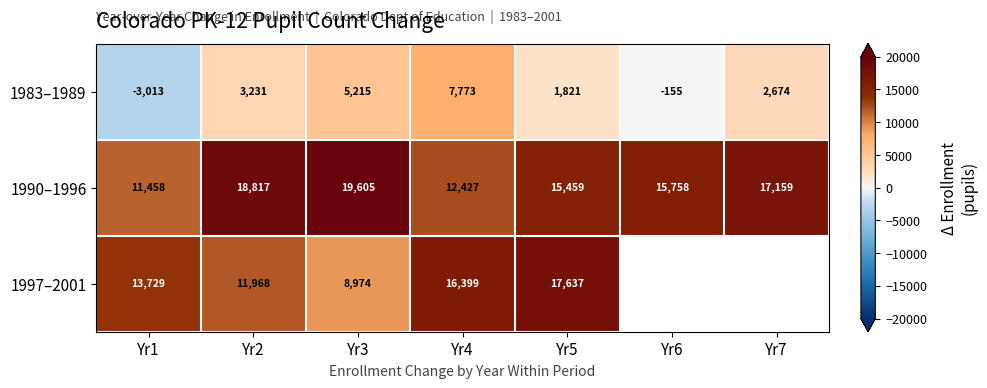

What is the approximate value of 1990–1996 at Yr1, to the nearest 100?

11500